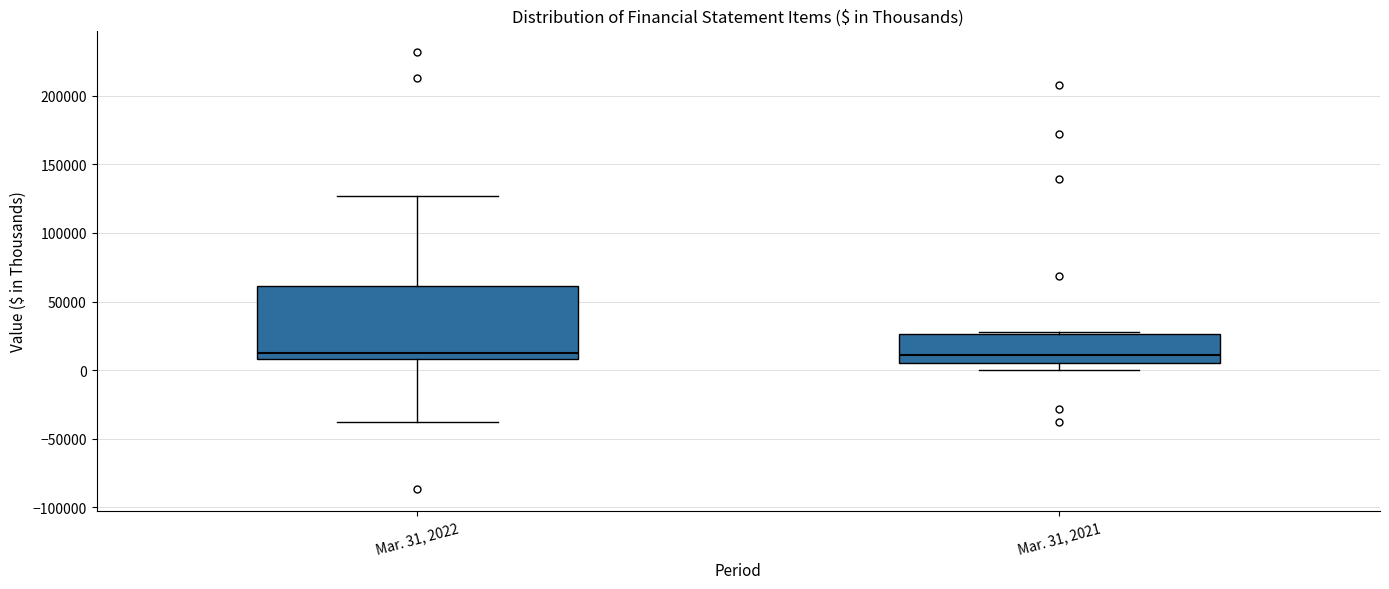

Where is the upper edge of the box for Mar. 31, 2022 on the y-axis? The values are not printed on the chart, so give them approximately, as read against the axis.

60000